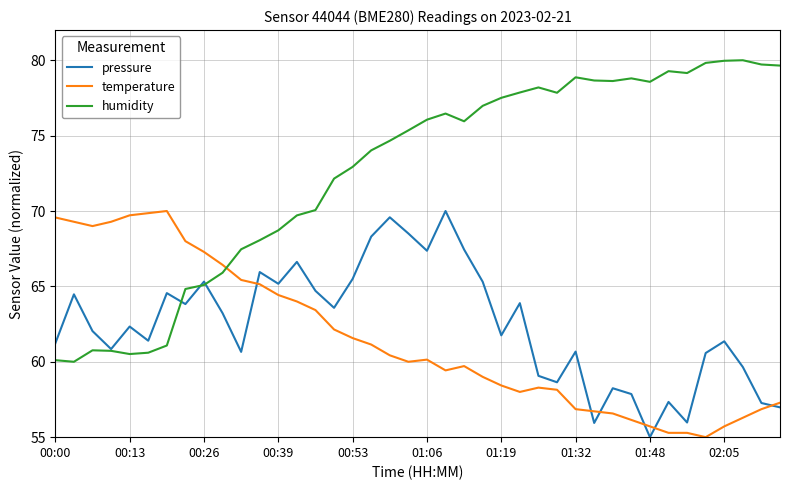

After their last crossing, which series has the higher values: temperature or humidity?

humidity